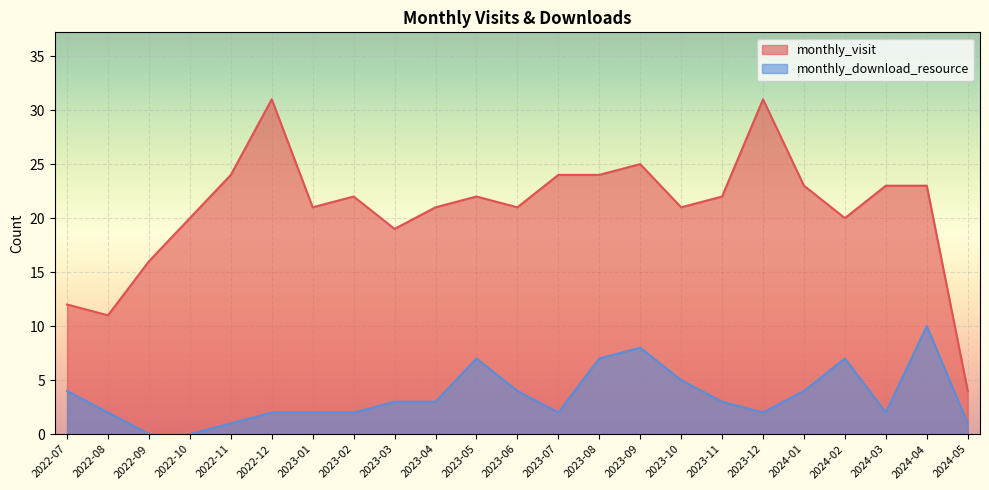

How many values in the monthly_download_resource series exceed 3?

9